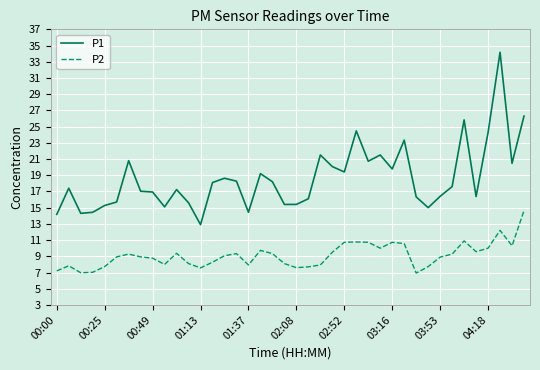

Which series has the largest total across all categories?

P1